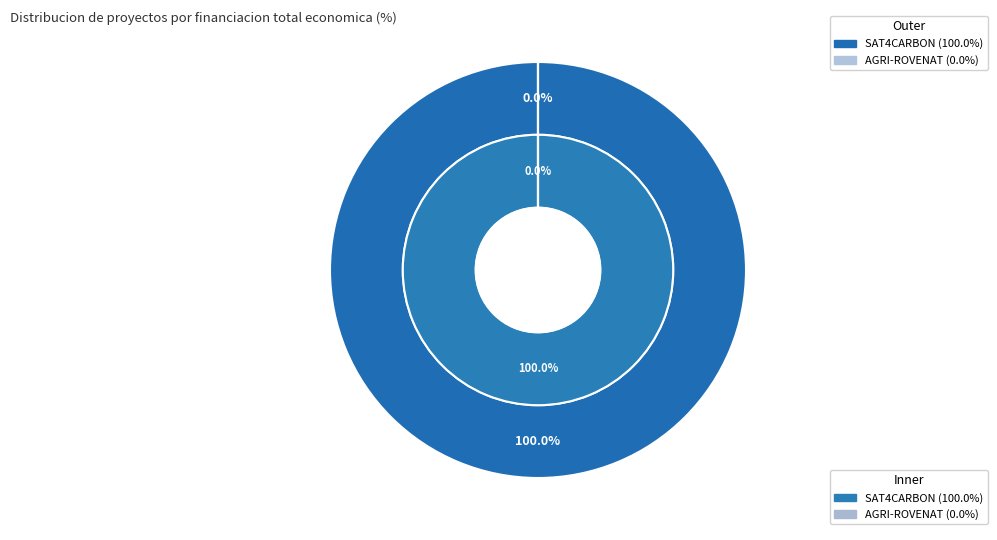

What is the smallest slice in the pie chart?

AGRI-ROVENAT